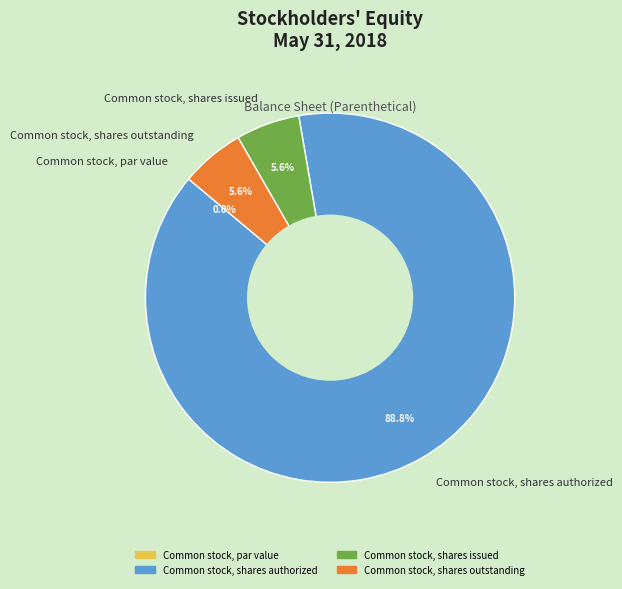

What percentage is the Common stock, shares authorized slice, to the nearest percent?

89%